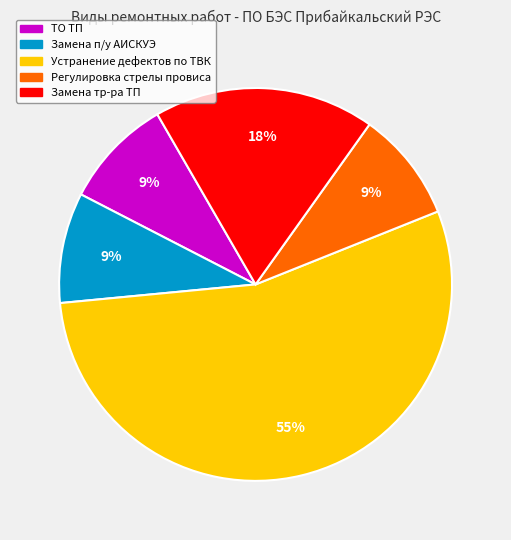

Which slice is the largest?

Устранение дефектов по ТВК